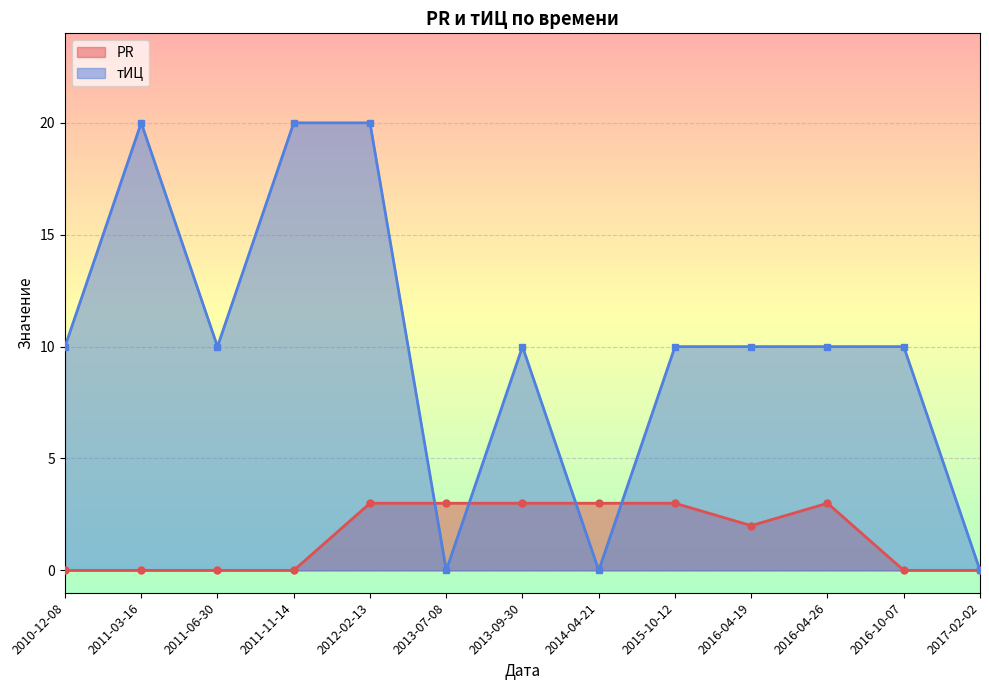

Where is the first local minimum for тИЦ?

2011-06-30